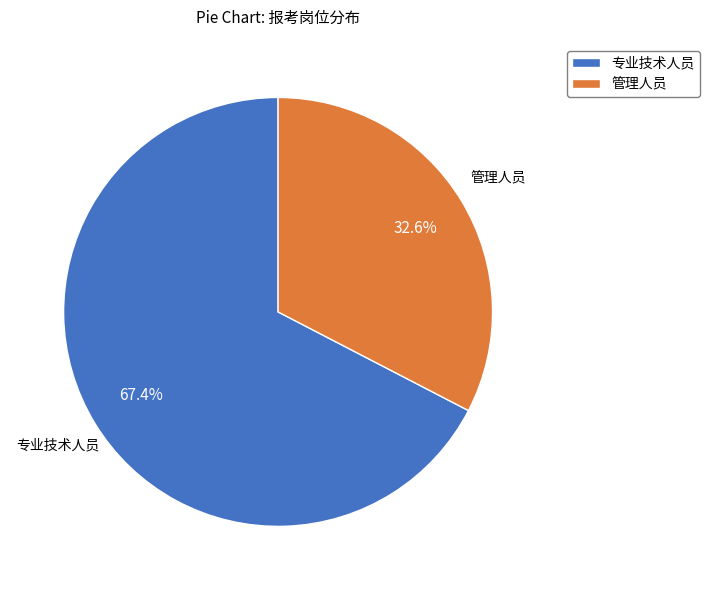

Rank the categories by value from highest to lowest.

专业技术人员, 管理人员